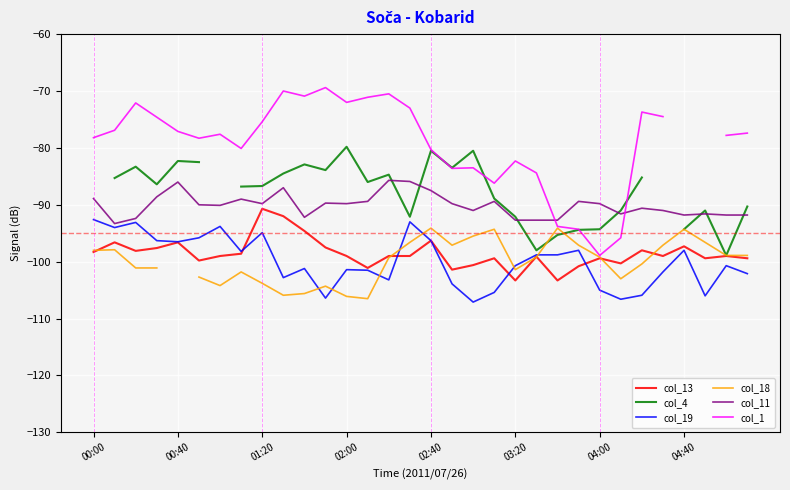

Does the chart display data point markers on the line(s)?

No